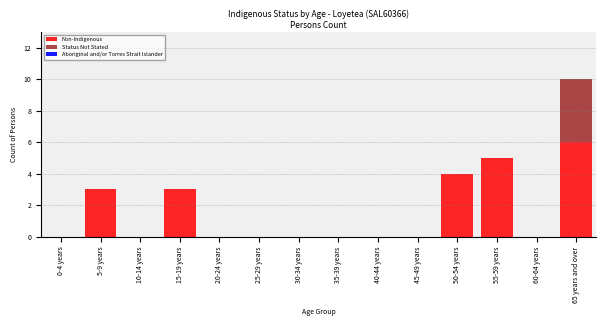

Reading left to right, transcribe the values for Non-Indigenous.

0-4 years=0	5-9 years=3	10-14 years=0	15-19 years=3	20-24 years=0	25-29 years=0	30-34 years=0	35-39 years=0	40-44 years=0	45-49 years=0	50-54 years=4	55-59 years=5	60-64 years=0	65 years and over=6